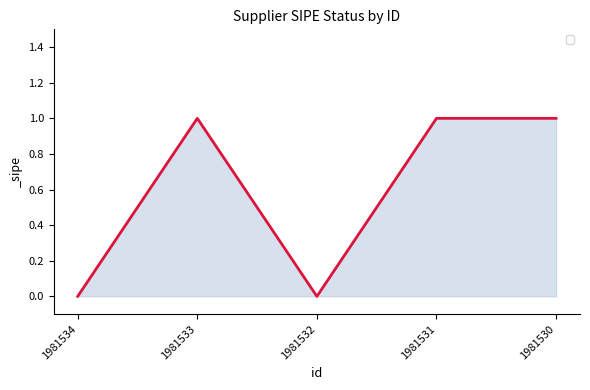

Does the chart display data point markers on the line(s)?

No